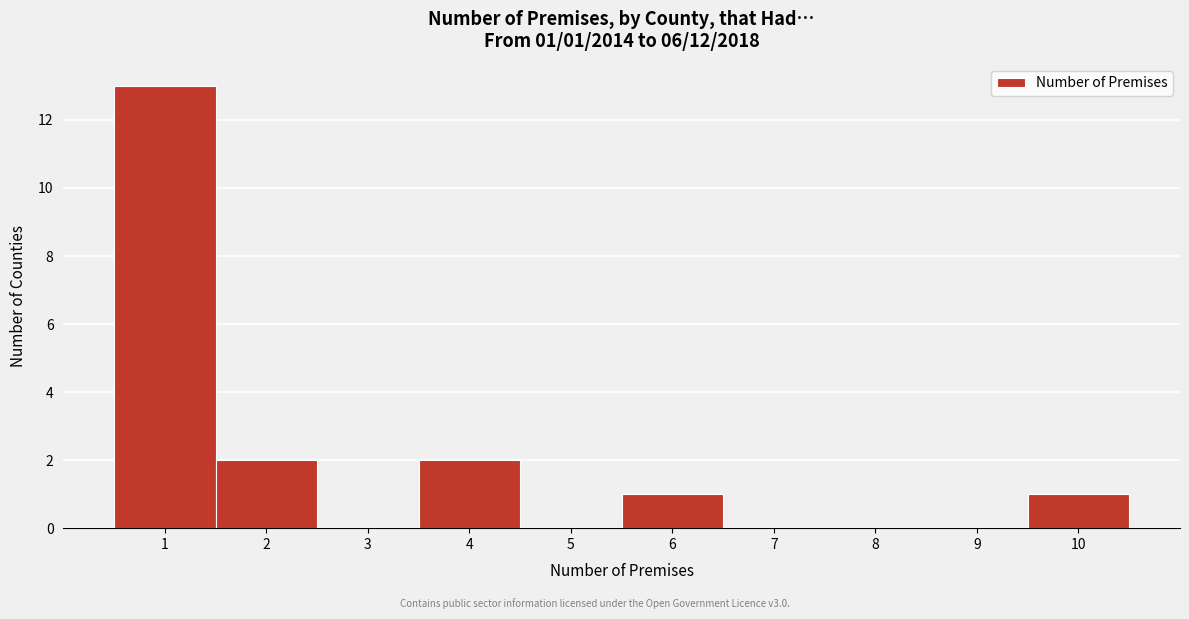

Which range on the x-axis has the tallest bar?

0.5 to 1.5